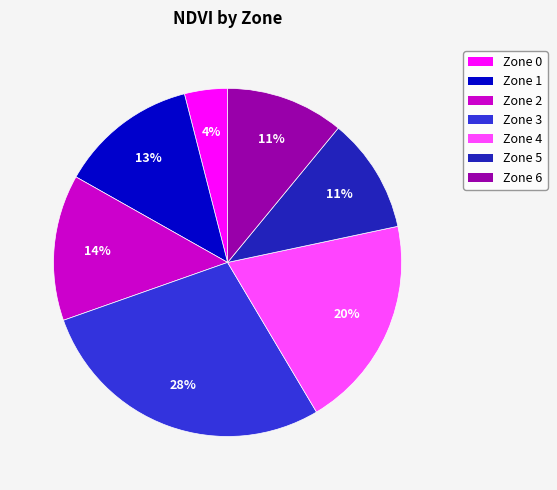

Does Zone 0 represent more than half of the total?

No